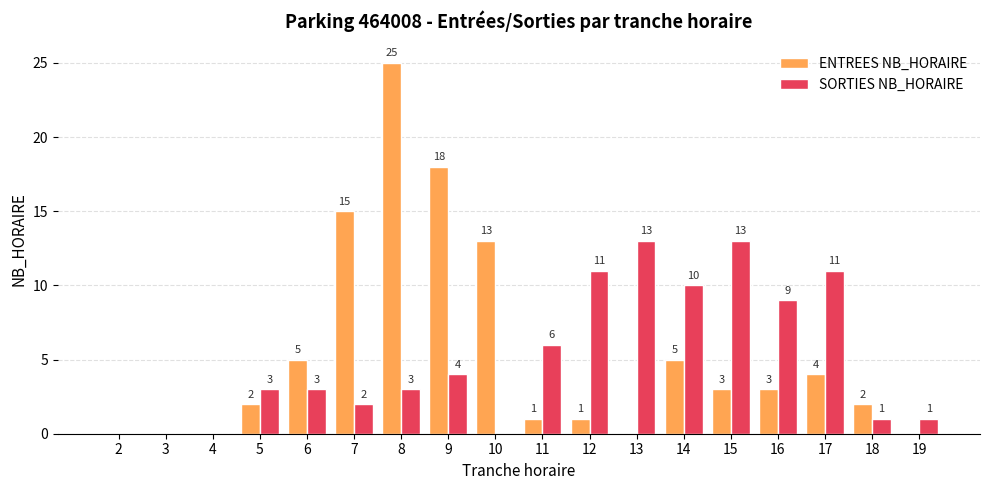

Is the value of ENTREES NB_HORAIRE at 19 greater than the value of SORTIES NB_HORAIRE at 14?

No